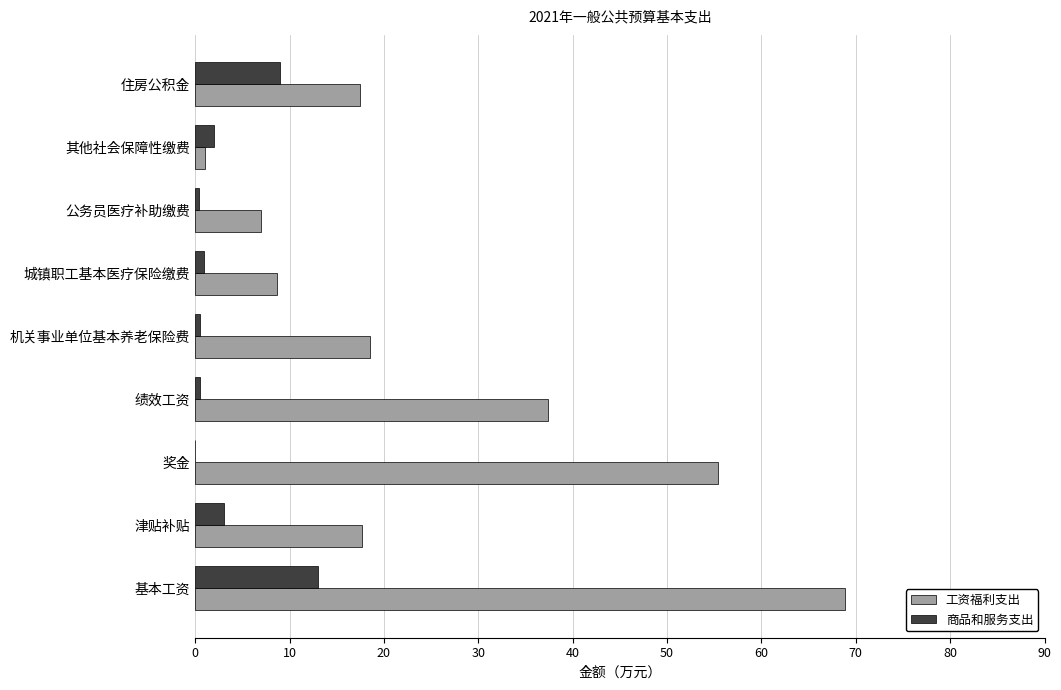

What are all the series names shown in the legend?

工资福利支出, 商品和服务支出